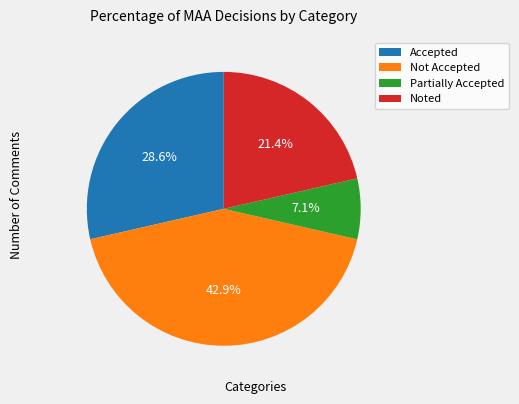

To the nearest percent, what is the difference between the largest and smallest slice percentages?

36%